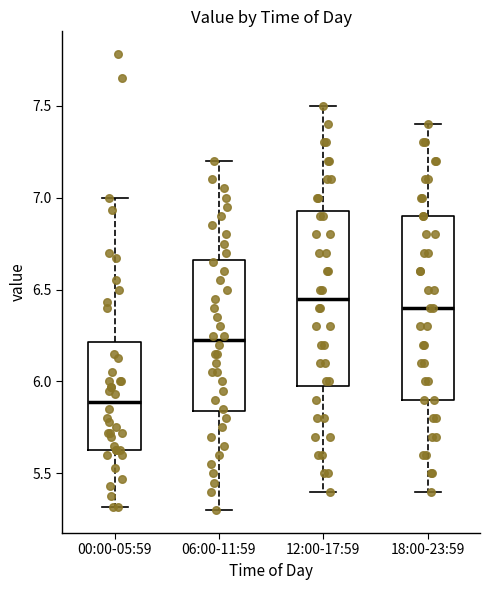

Reading left to right, read every box against the y-axis: the position of its median line, the range the box covers, and the ends of its whiskers. The values are not printed on the chart, so give them approximately, as read against the axis.

00:00-05:59: median 5.90, box 5.65 to 6.20, whiskers 5.30 to 7.00
06:00-11:59: median 6.25, box 5.85 to 6.65, whiskers 5.30 to 7.20
12:00-17:59: median 6.45, box 6.00 to 6.95, whiskers 5.40 to 7.50
18:00-23:59: median 6.40, box 5.90 to 6.90, whiskers 5.40 to 7.40